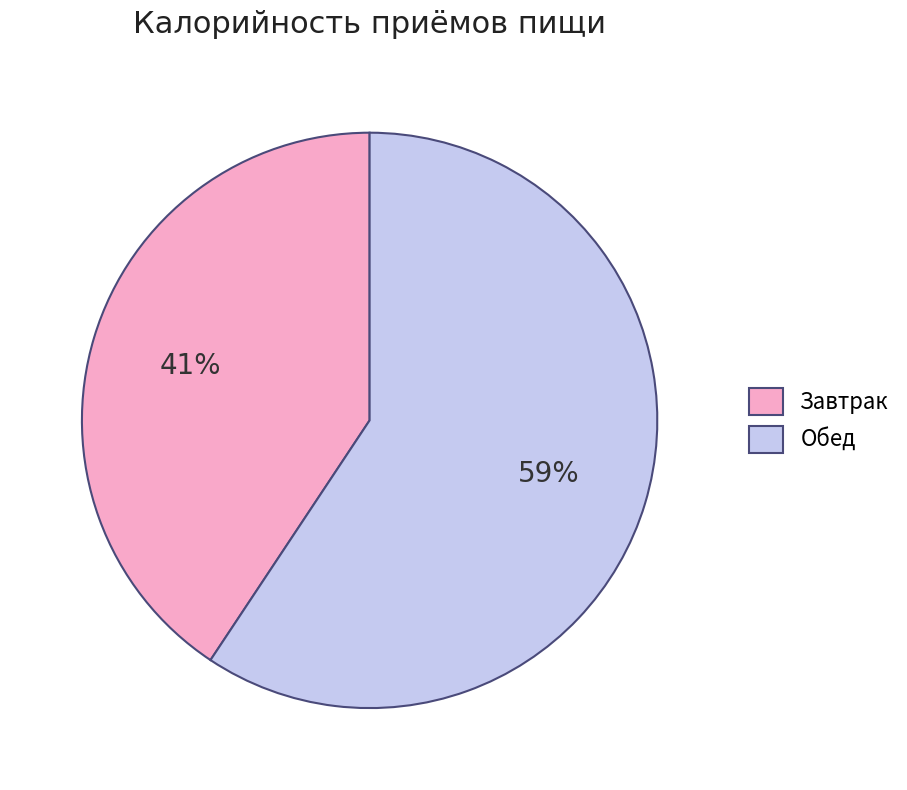

Which slice represents more than half of the pie?

Обед